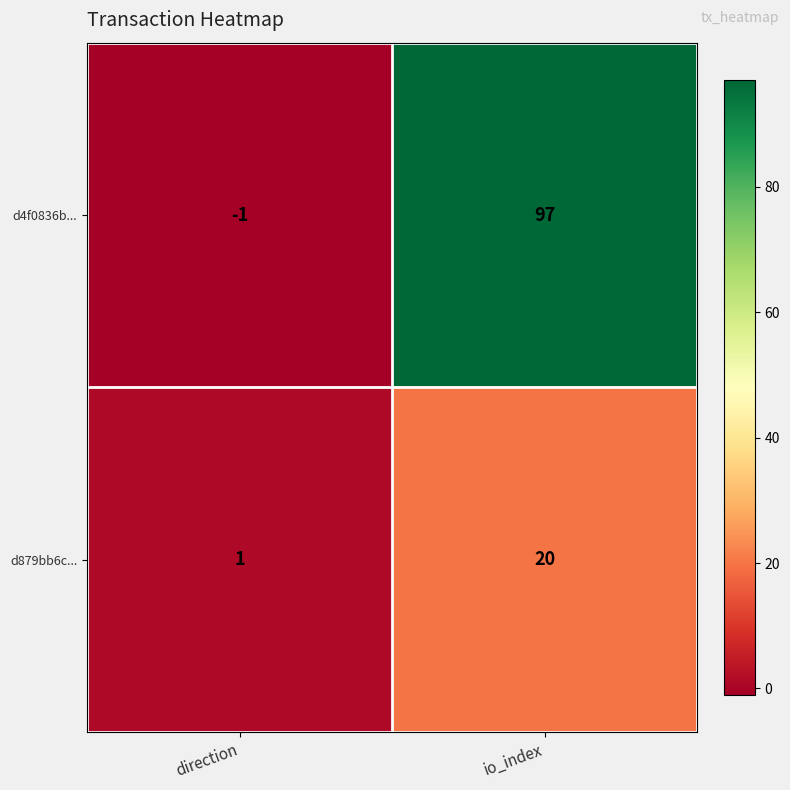

Reading left to right, extract all data points from this chart.

d4f0836b...: -1	97
d879bb6c...: 1	20